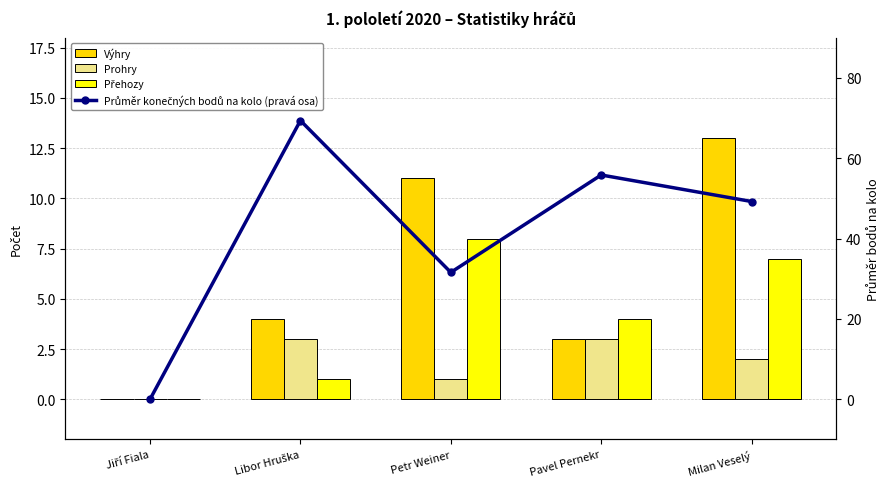

Which series has the largest total across all categories?

Průměr konečných bodů na kolo (pravá osa)